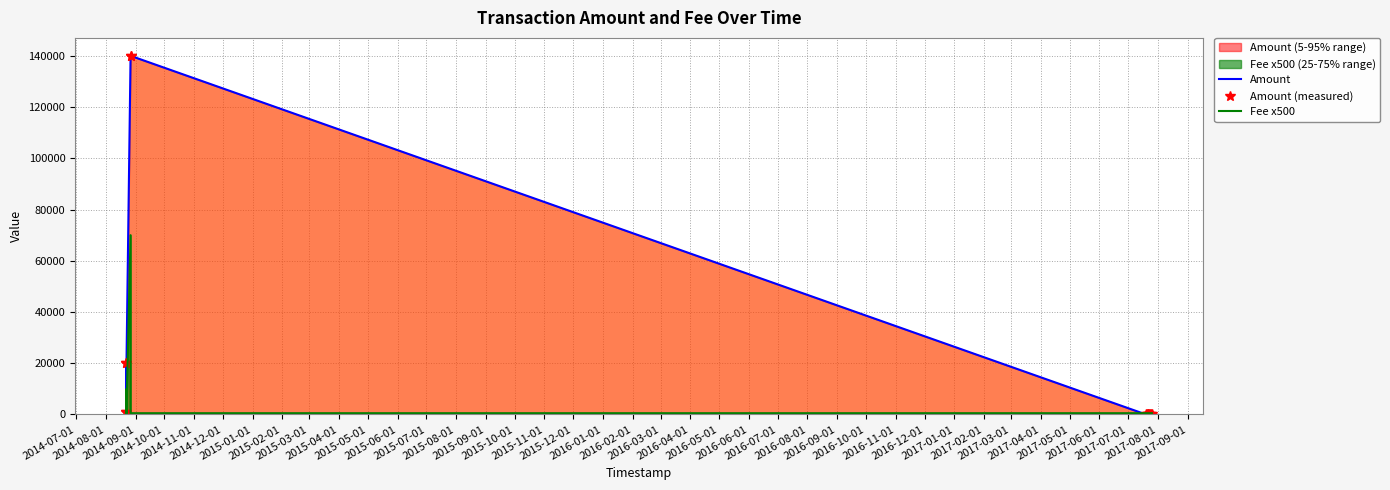

Which series has the largest total across all categories?

Amount